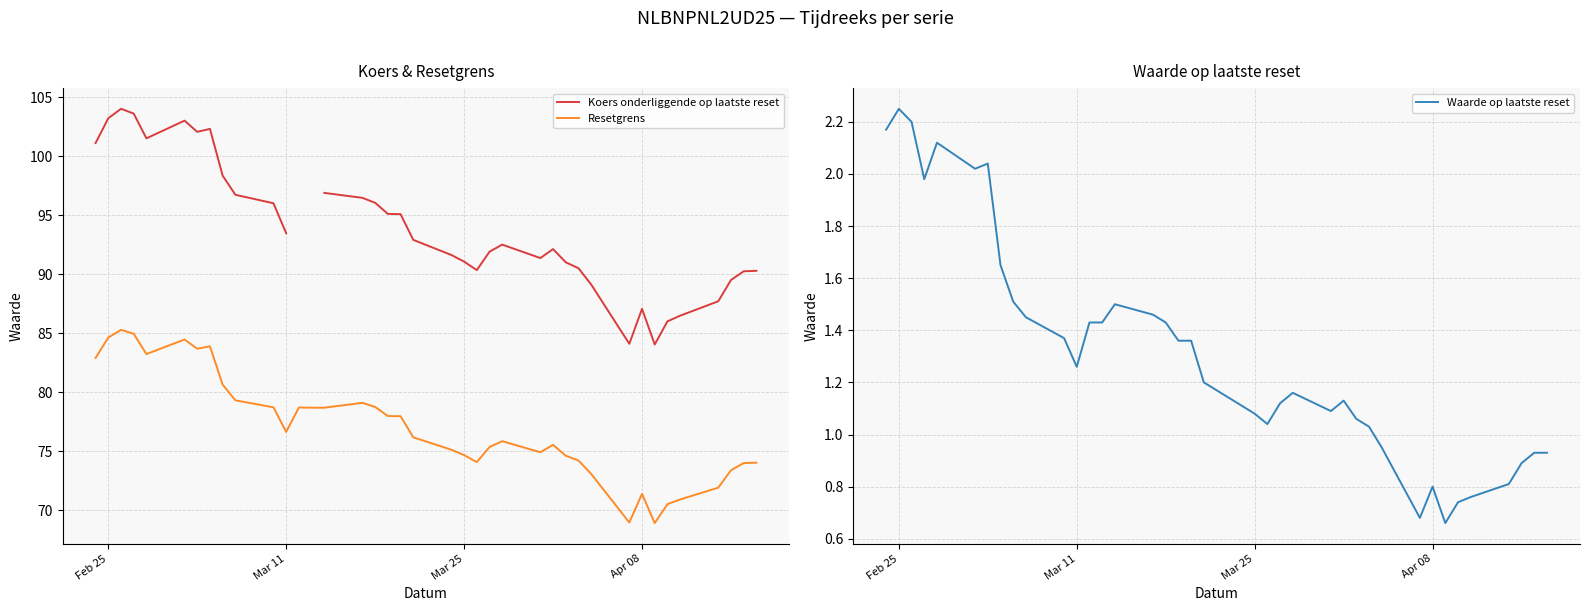

Which category has the highest value in the Waarde op laatste reset series?

Feb 25